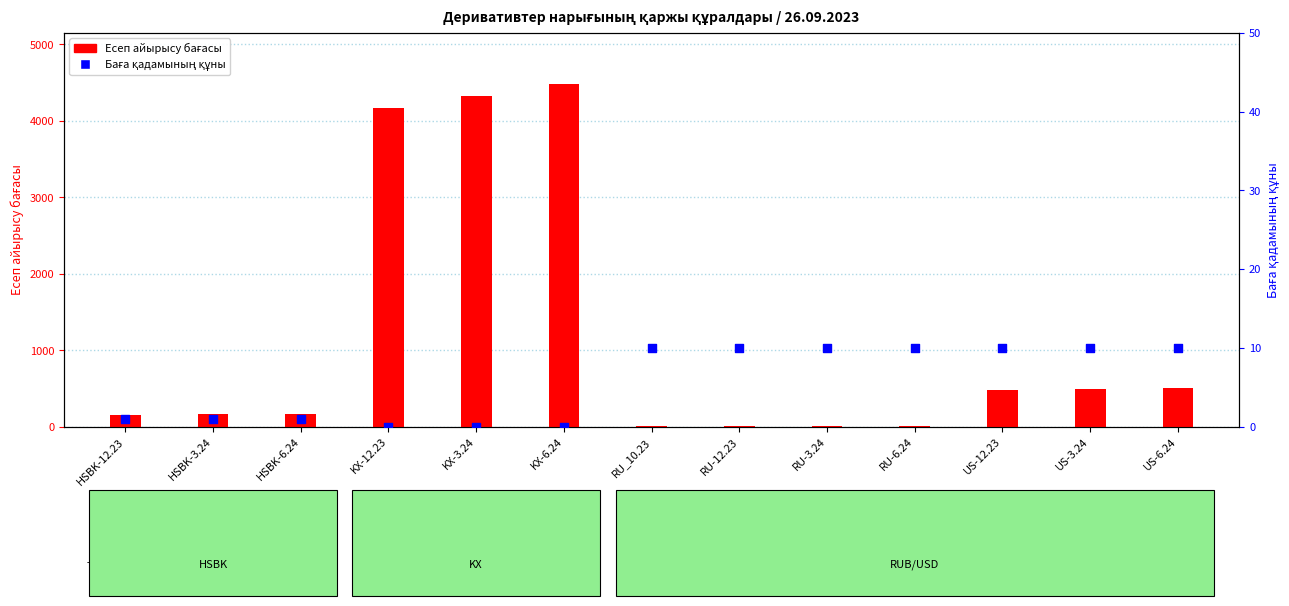

At how many categories does at least one series exceed 4376?

1